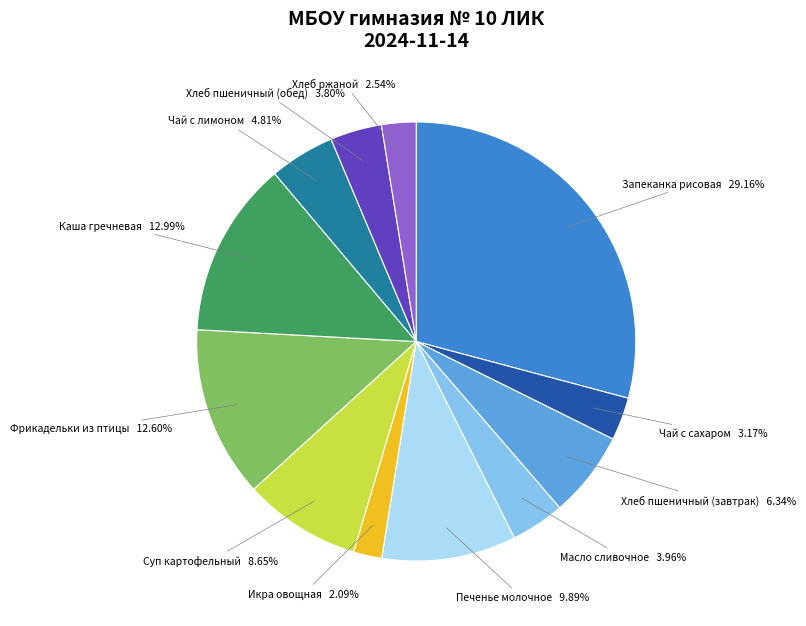

How many slices are in this pie chart?

12